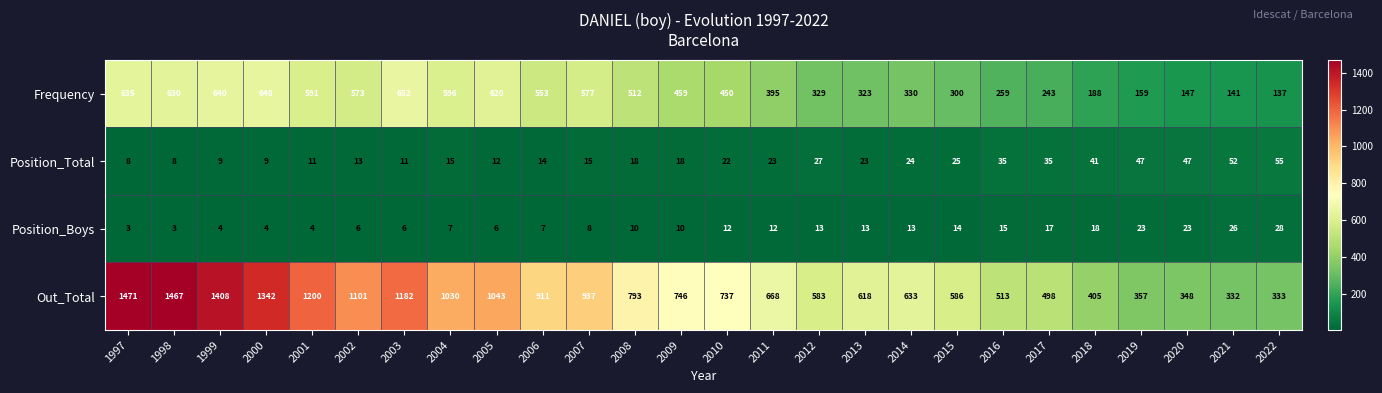

What is the greatest value displayed?

1471